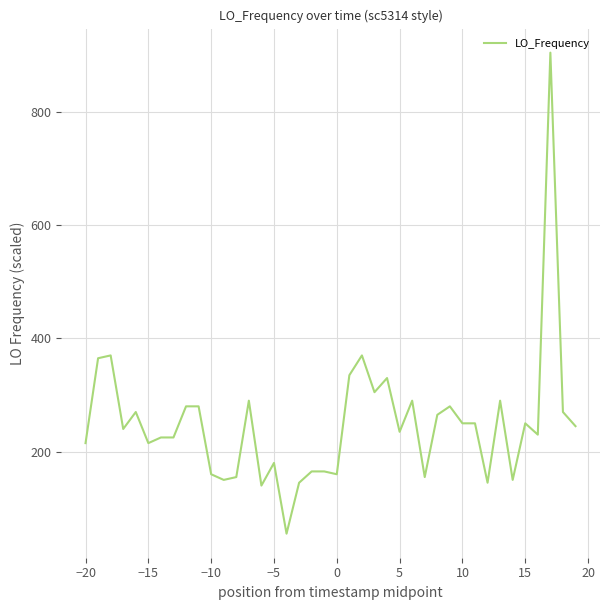

True or false: there are more than 2 points higher than both neighbors.

True